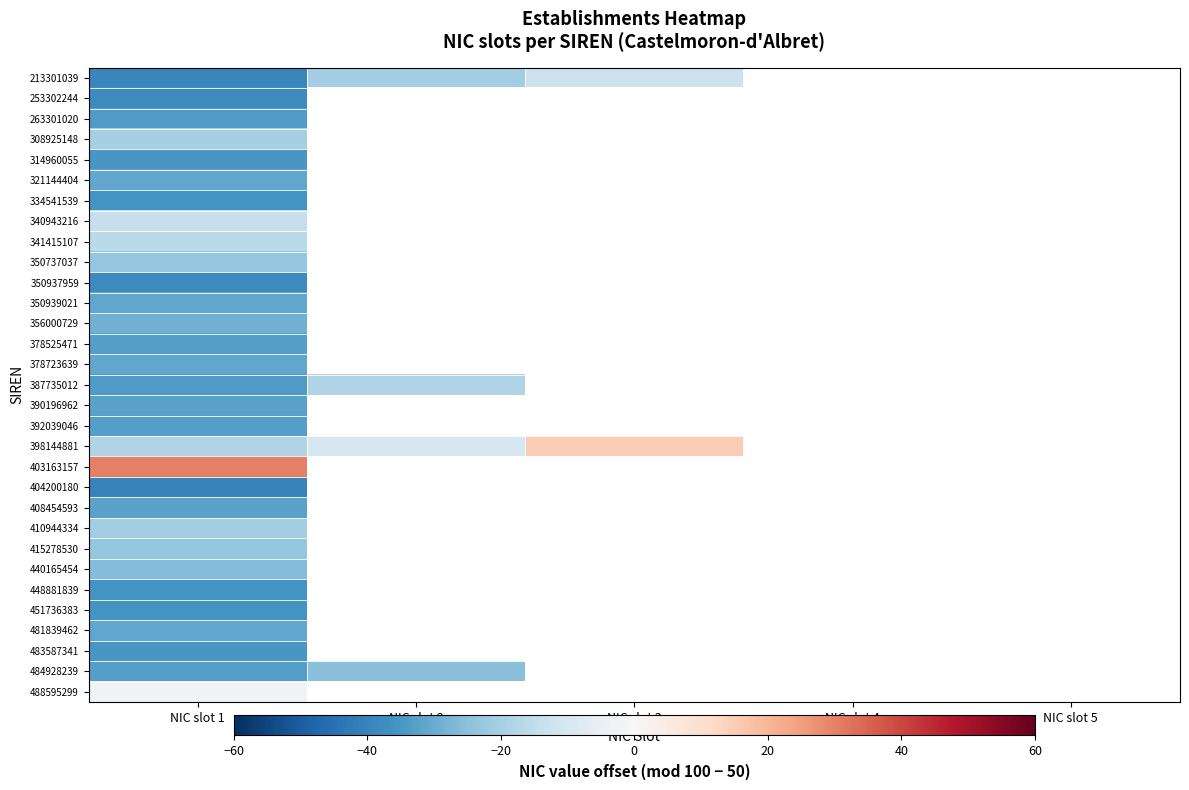

What is the approximate value of 387735012 at NIC slot 2?

-18.0